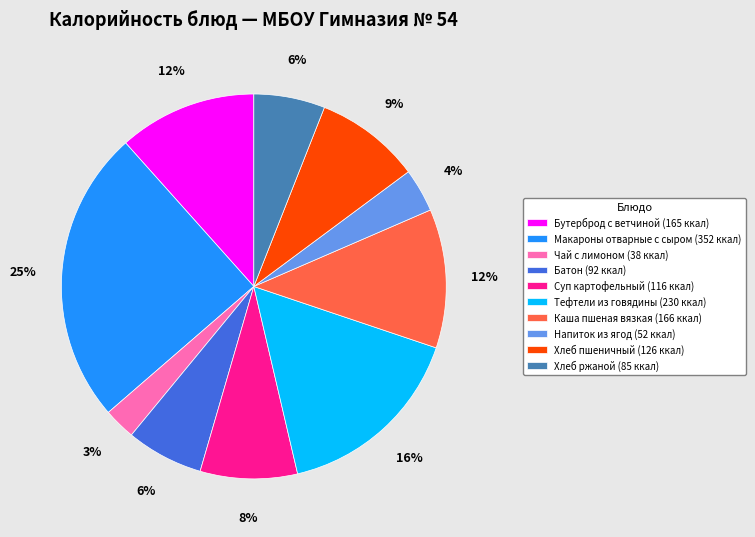

Between Макароны отварные с сыром (352 ккал) and Хлеб пшеничный (126 ккал), which is larger?

Макароны отварные с сыром (352 ккал)